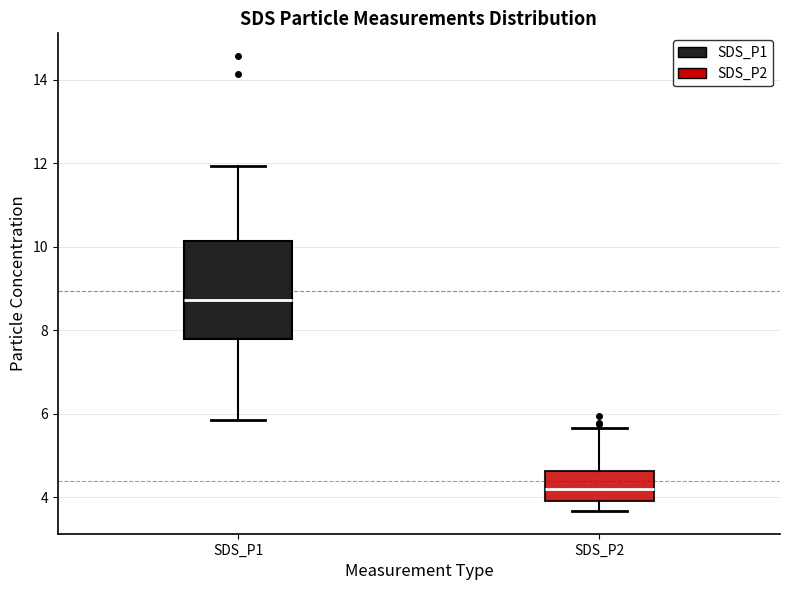

Comparing the boxes themselves (not the whiskers), which one is the tallest?

SDS_P1